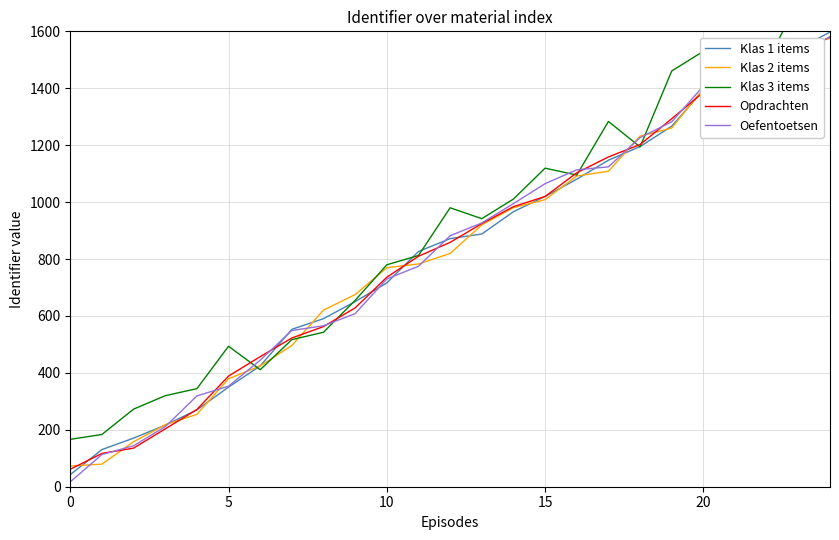

At which label is Klas 1 items closest to 819?

11